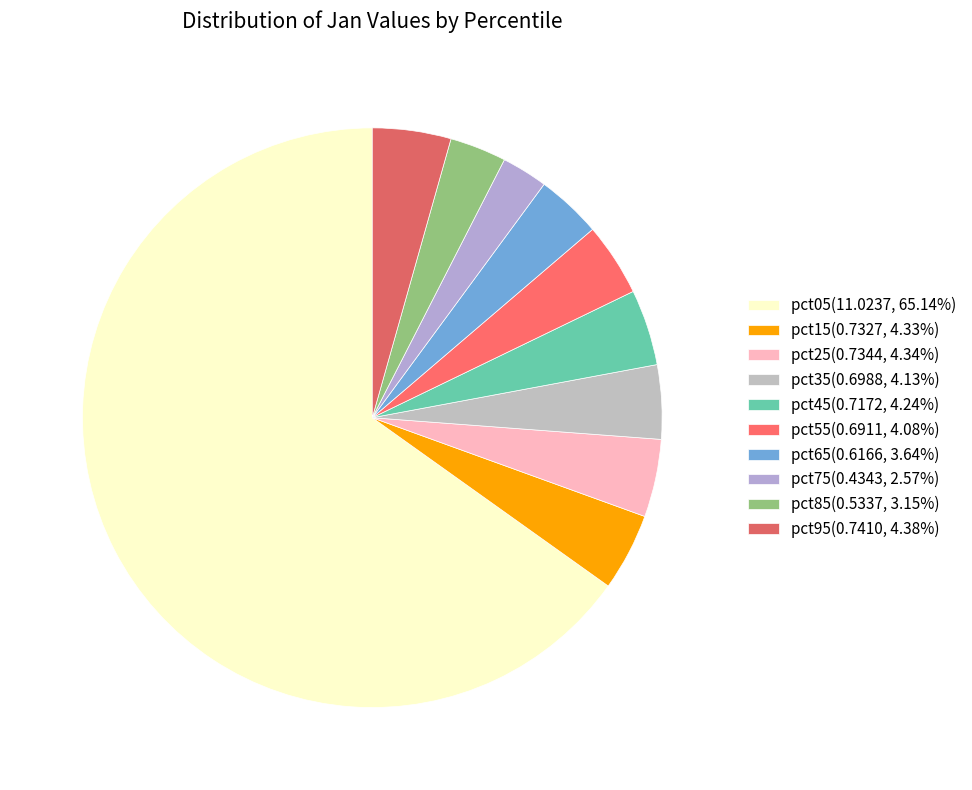

Is pct05 the majority of the pie?

Yes